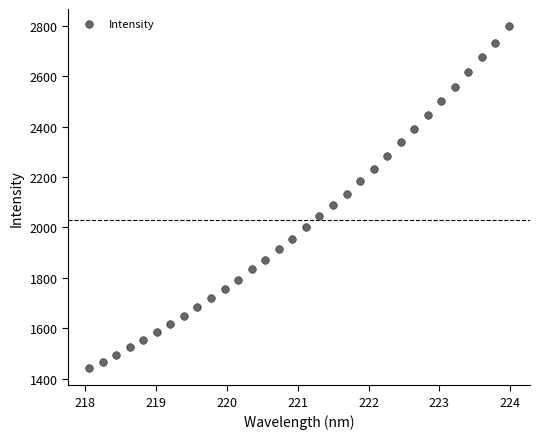

What is the range of X values (max minus min)?

5.9